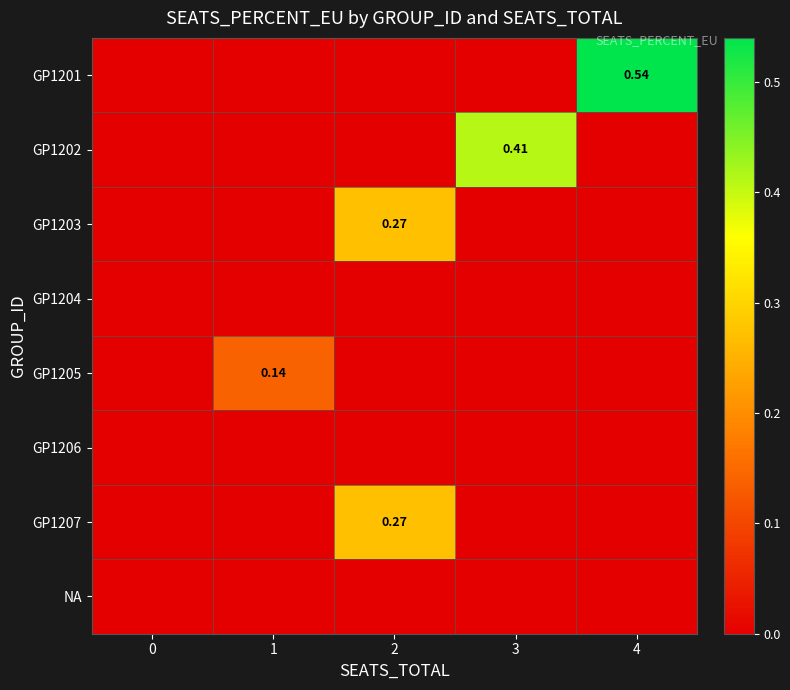

At how many categories does at least one series exceed 0?

4